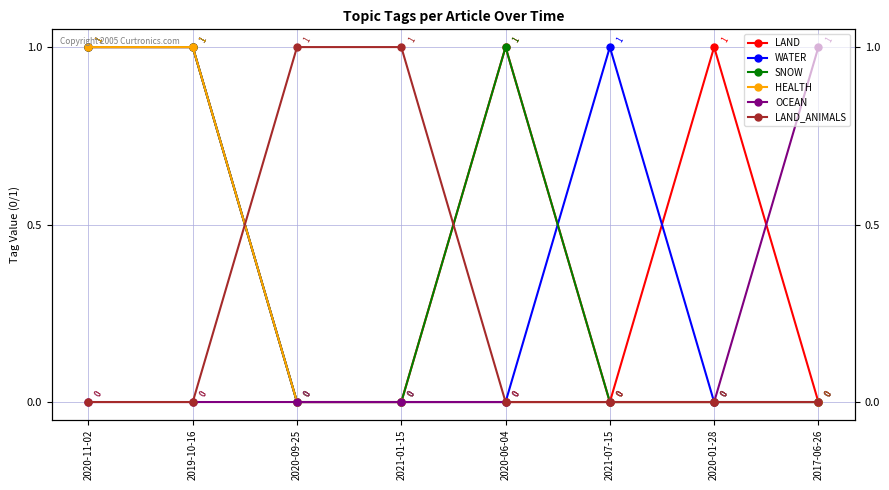

At which category does WATER reach its first local peak?

2021-07-15